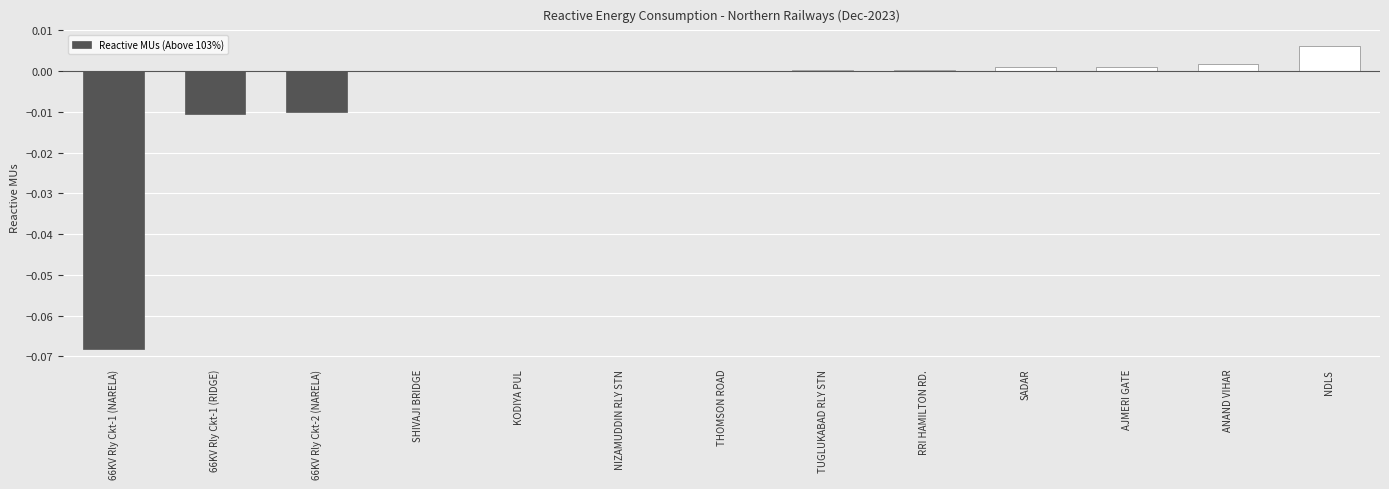

What is the change in value from 66KV Rly Ckt-1 (NARELA) to 66KV Rly Ckt-1 (RIDGE)?

+0.1